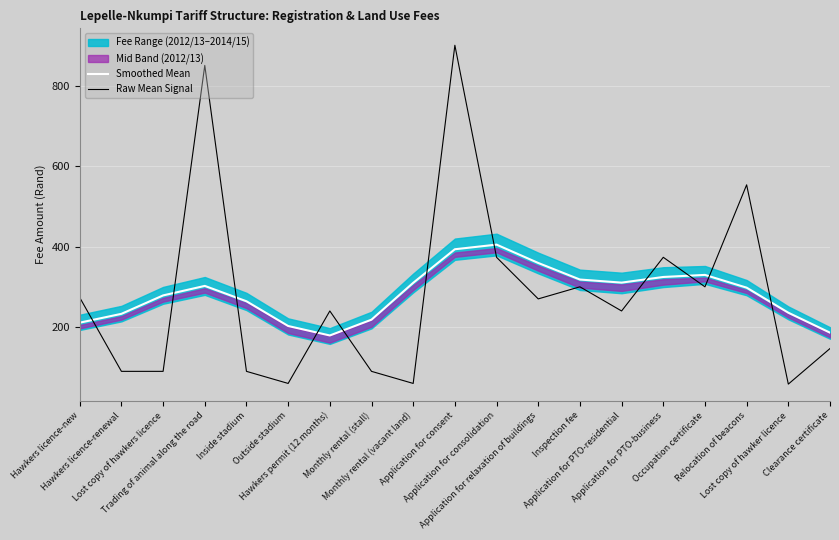

Does the chart display data point markers on the line(s)?

No